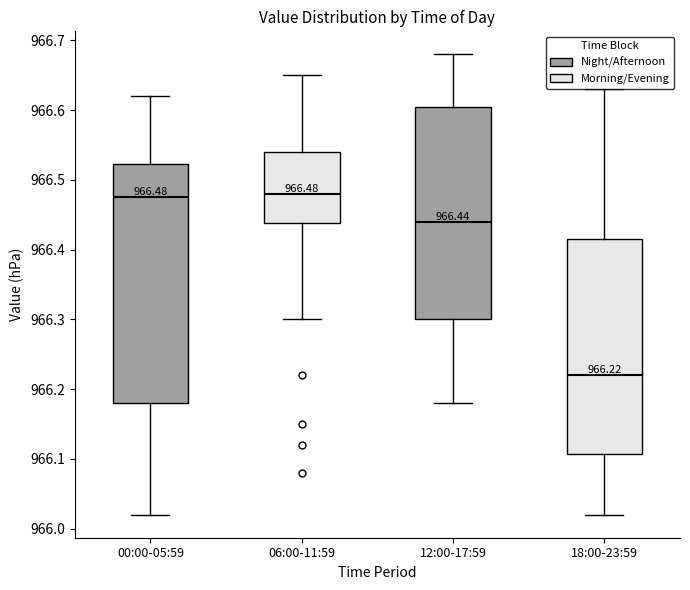

Which box is the tallest, from its lower edge to its upper edge?

00:00-05:59